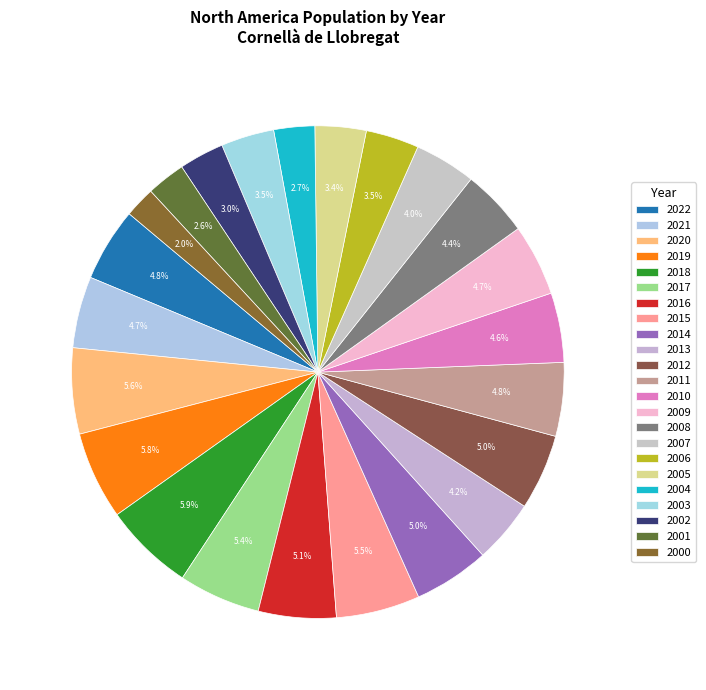

Is there any slice that represents more than half of the pie?

No